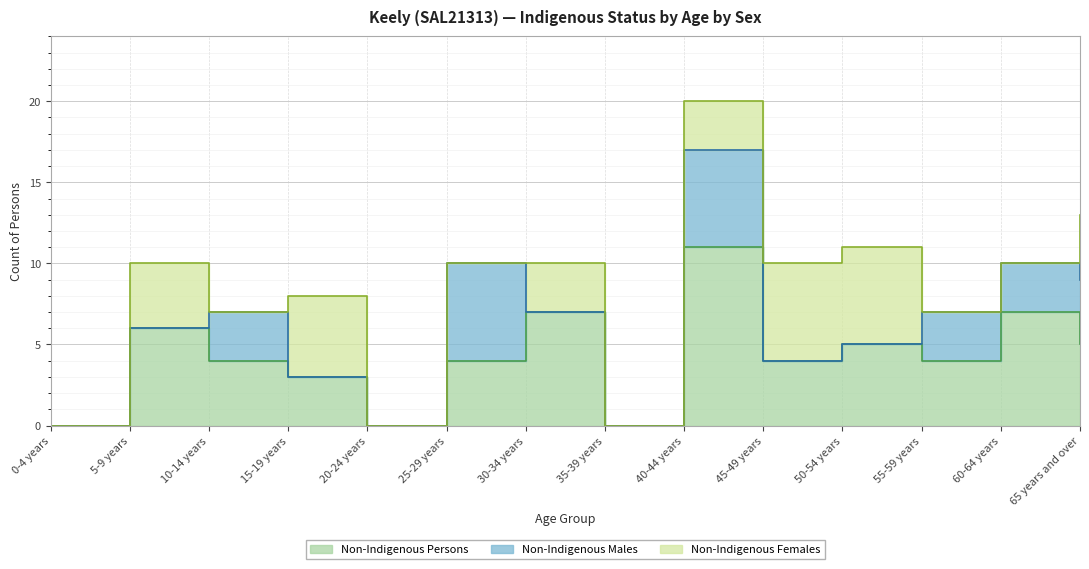

What position from the right is 50-54 years?

4